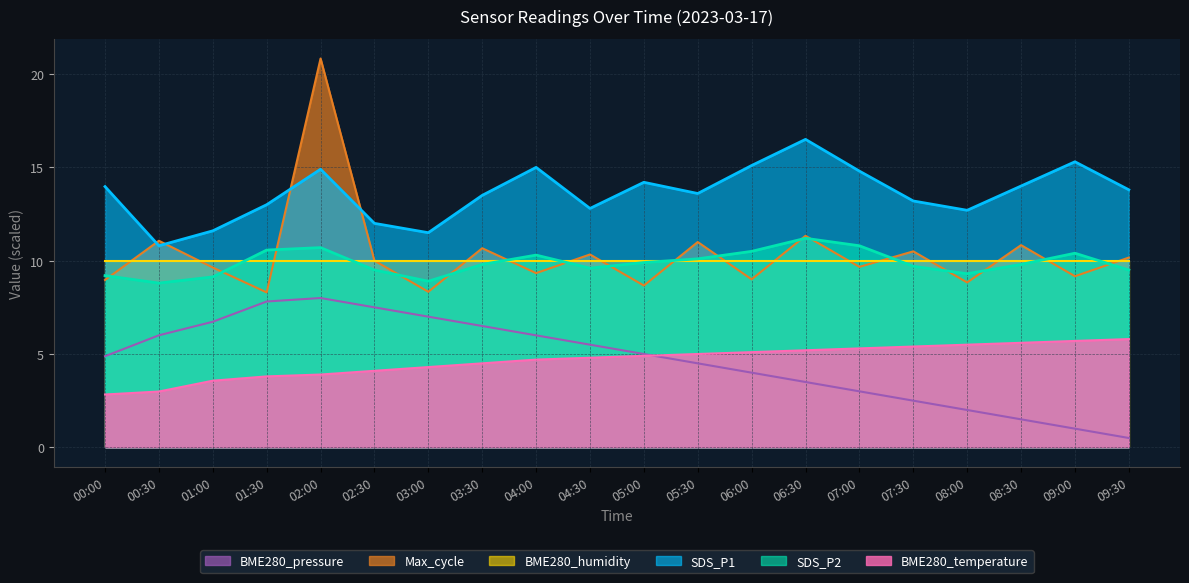

What are all the series names shown in the legend?

BME280_pressure, Max_cycle, BME280_humidity, SDS_P1, SDS_P2, BME280_temperature